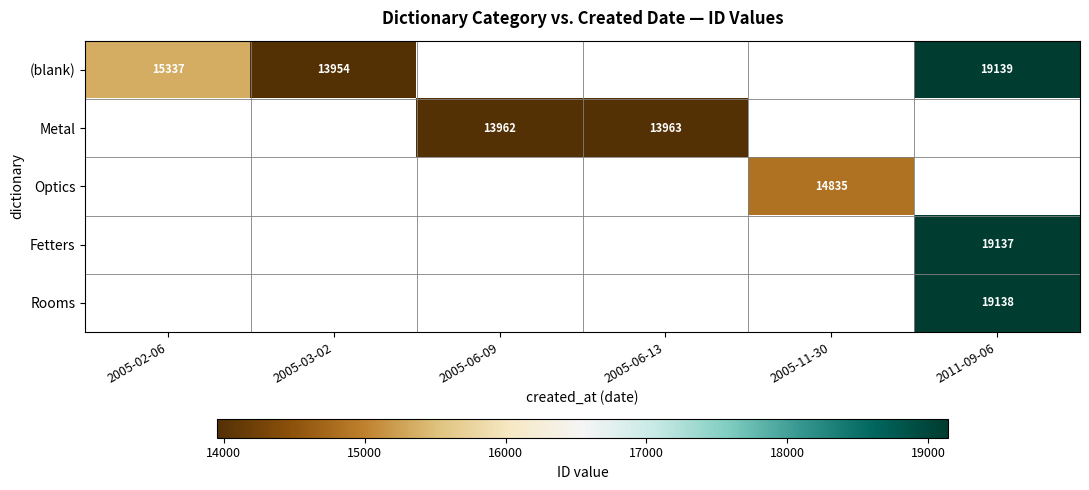

Is it true that Metal equals 5387 at 2005-06-13?

False